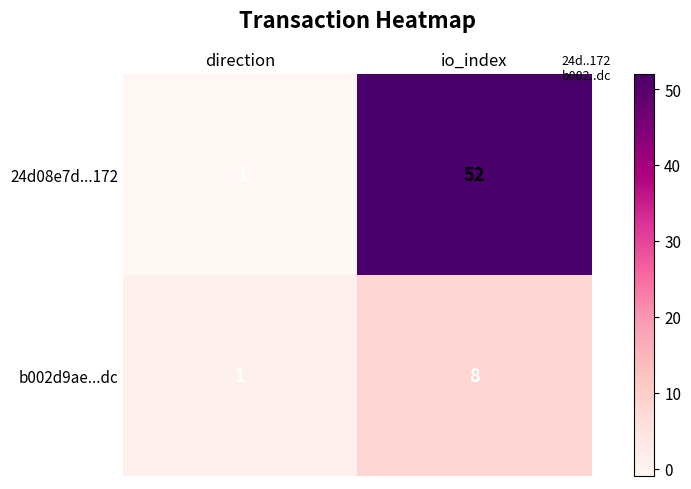

Between direction and io_index, which series saw the biggest shift?

24d08e7d...172